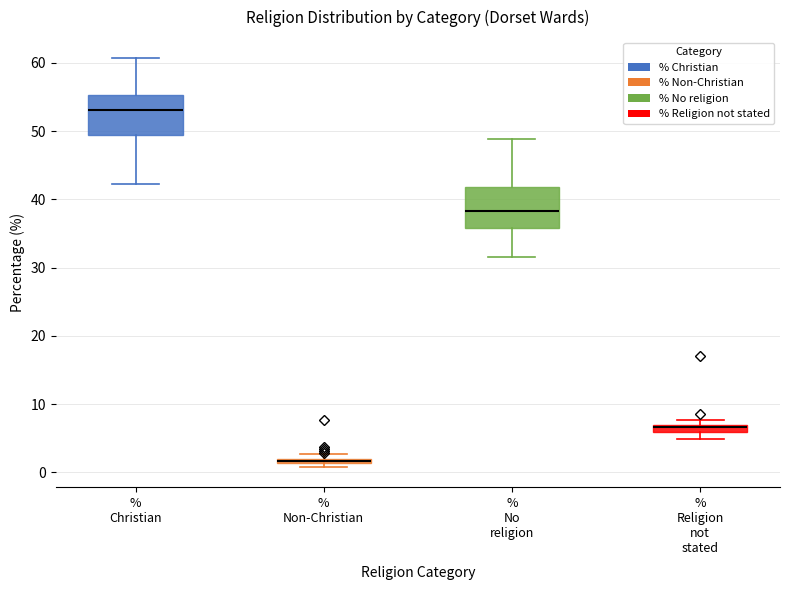

Where is the upper edge of the box for % Religion not stated on the y-axis? The values are not printed on the chart, so give them approximately, as read against the axis.

7